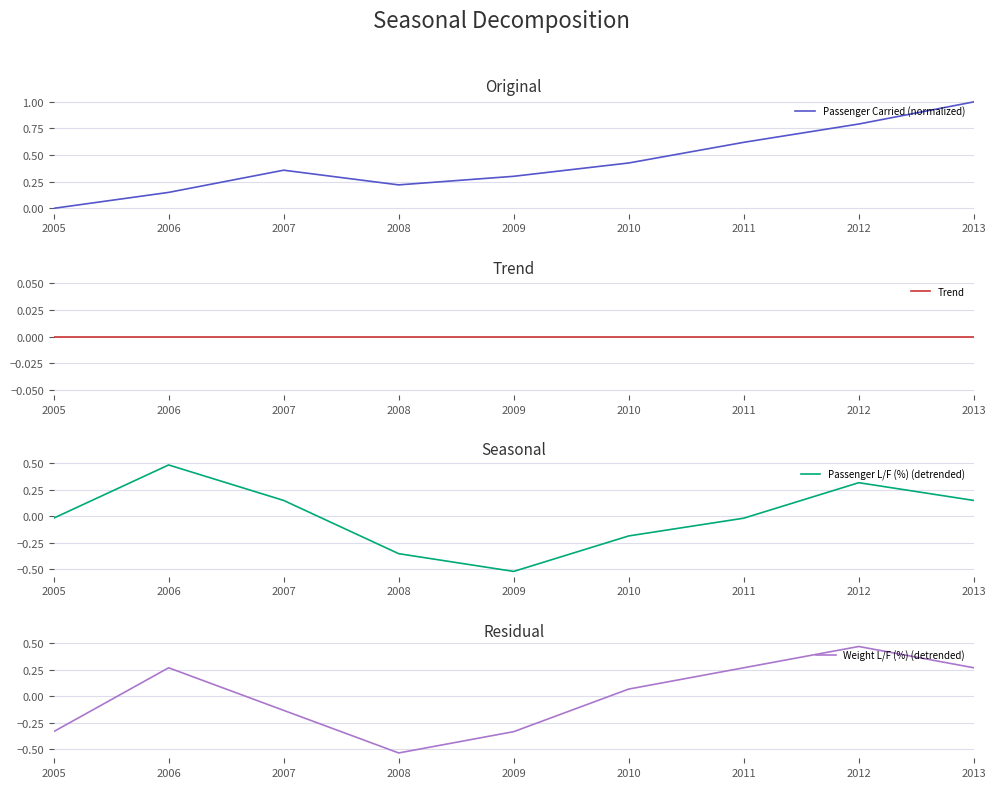

How many lines are shown in the chart?

4